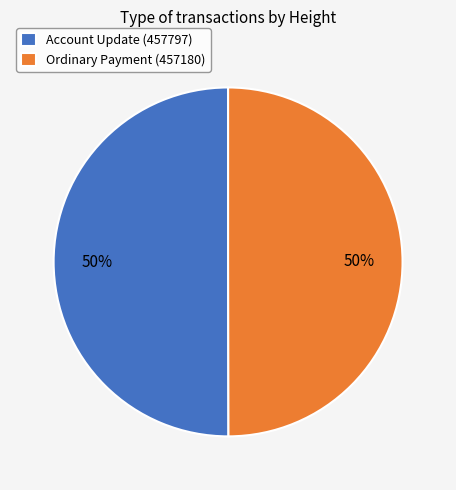

Is the sum of Account Update (457797) and Ordinary Payment (457180) greater than half?

Yes